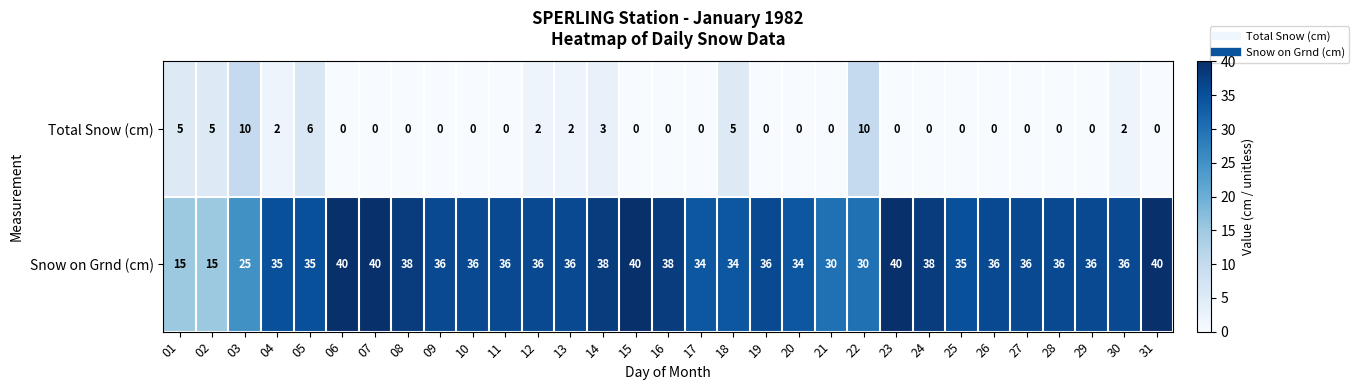

What is the minimum value for Snow on Grnd (cm)?

15